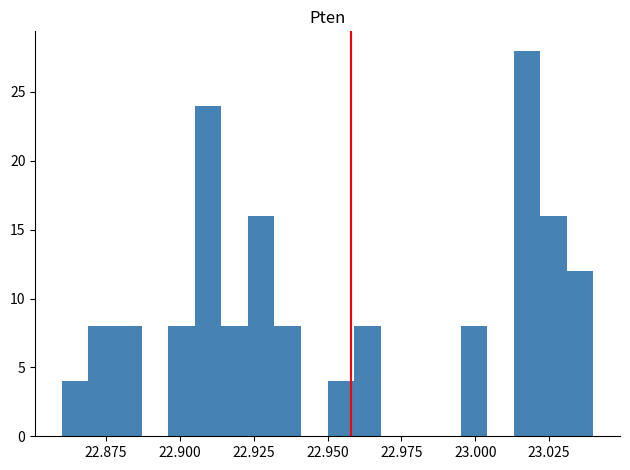

Around what value on the x-axis is the tallest bar? Give the approximate position of its centre, as read against the axis.

23.020